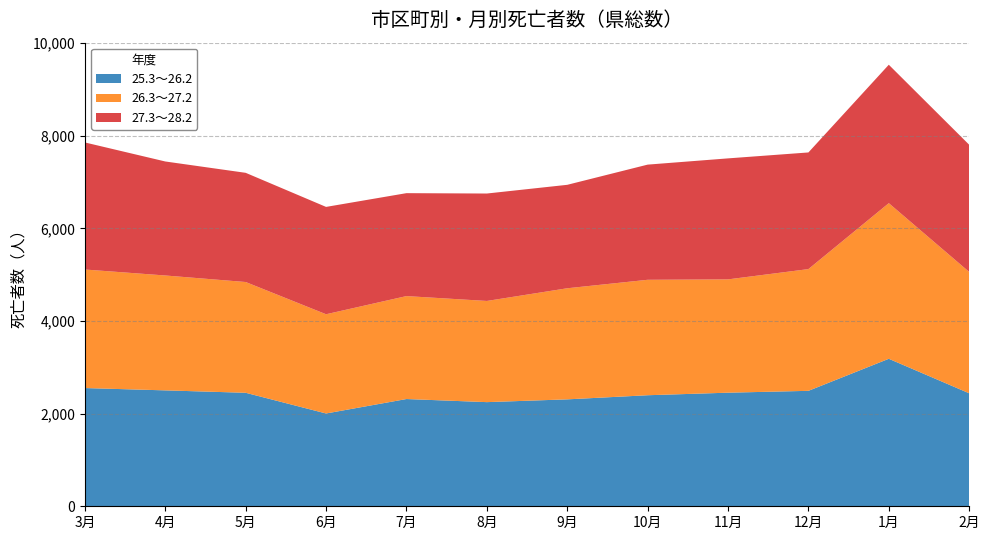

Reading left to right, extract all data points from this chart.

25.3～26.2: 3月=2553	4月=2503	5月=2451	6月=2004	7月=2316	8月=2249	9月=2309	10月=2398	11月=2453	12月=2493	1月=3185	2月=2440
26.3～27.2: 3月=2560	4月=2481	5月=2392	6月=2143	7月=2223	8月=2185	9月=2399	10月=2493	11月=2447	12月=2629	1月=3361	2月=2621
27.3～28.2: 3月=2744	4月=2462	5月=2358	6月=2318	7月=2223	8月=2320	9月=2234	10月=2487	11月=2613	12月=2519	1月=2989	2月=2746